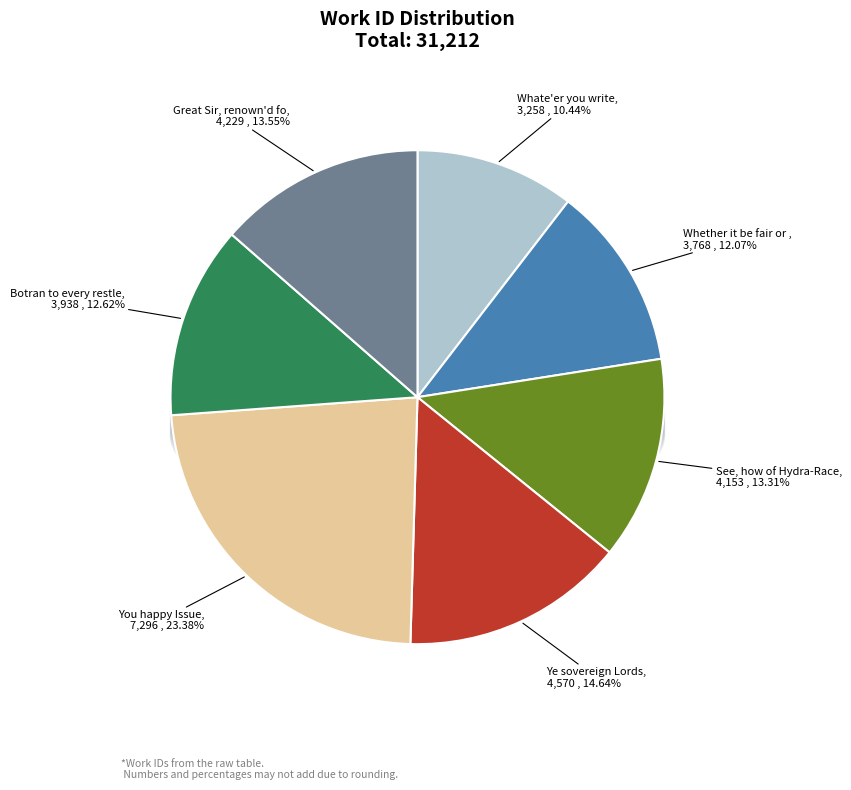

To the nearest percent, what is the average slice percentage?

14%